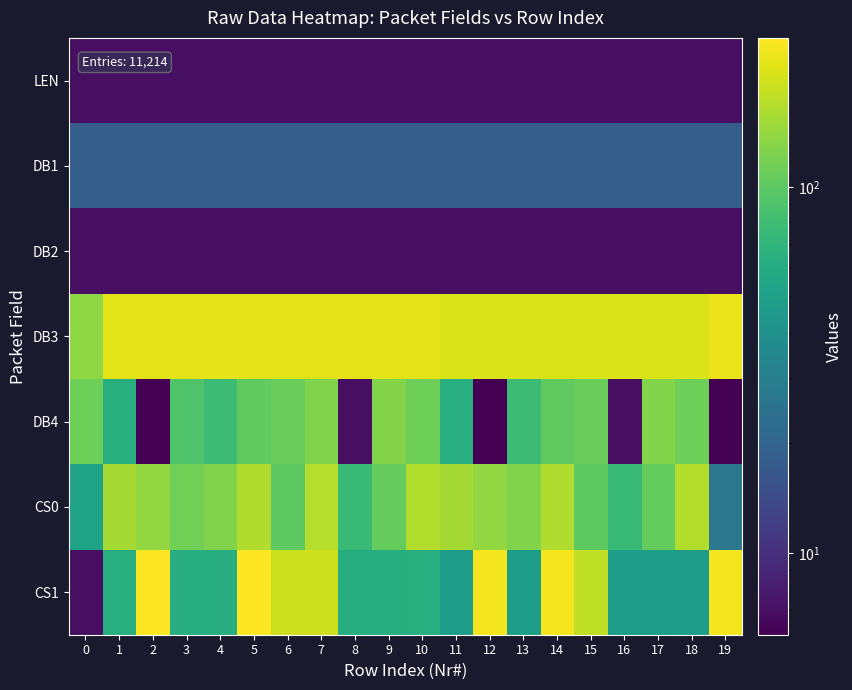

At which category does the chart reach its peak across all series?

2